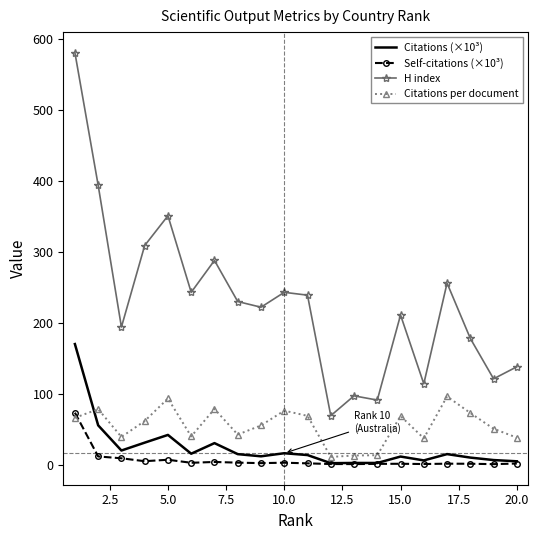

Which series has the widest spread of values?

H index